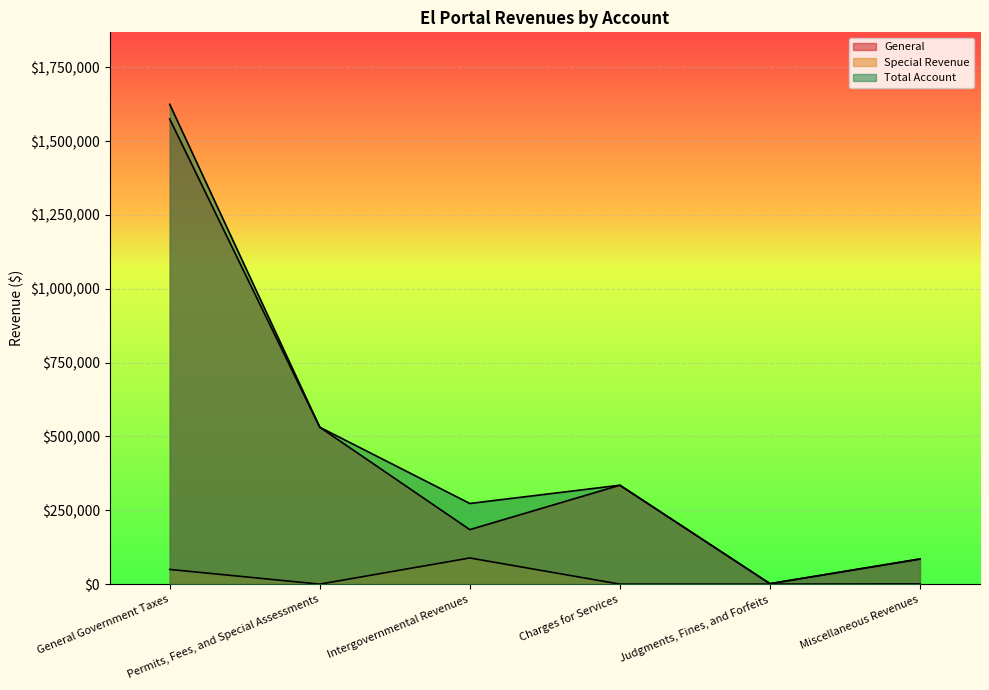

Reading left to right, extract all data points from this chart.

General: 1575103	531345	184599	334942	1611	84730
Special Revenue: 49781	0	88584	0	0	806
Total Account: 1624884	531345	273183	334942	1611	85536